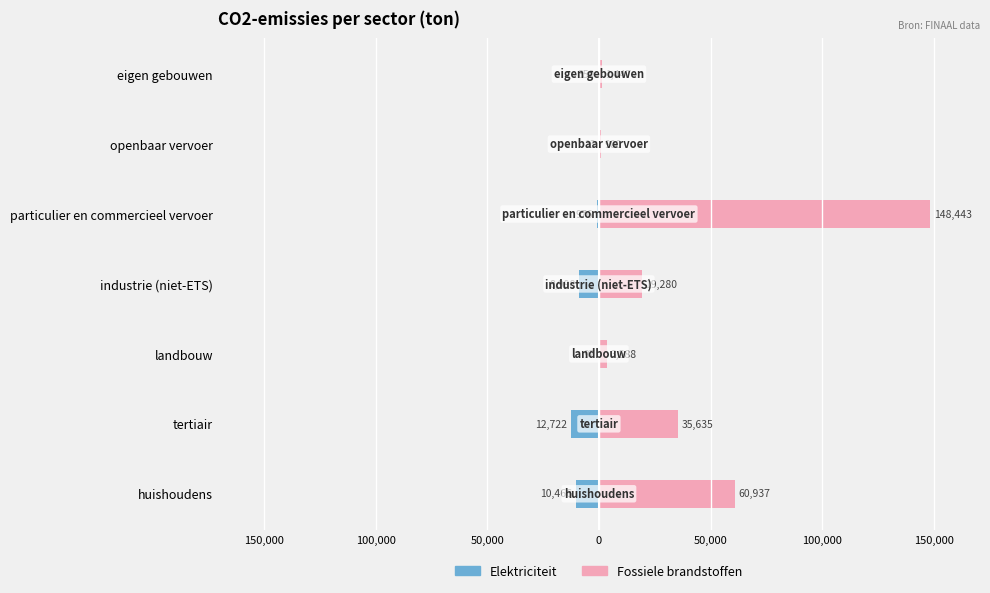

What is the sum of all Elektriciteit values?

-33631.5